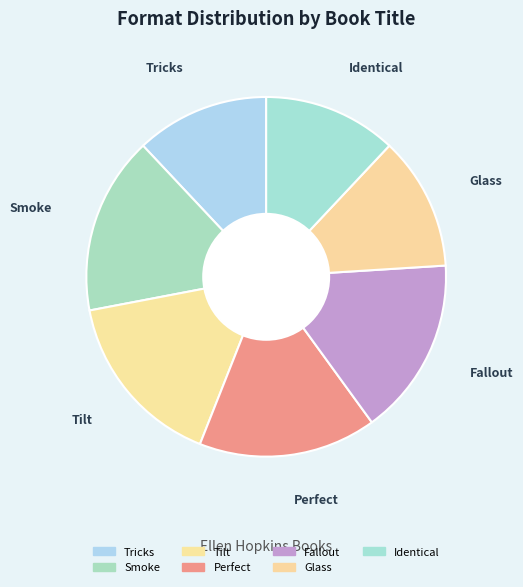

Which has a higher value, Glass or Smoke?

Smoke